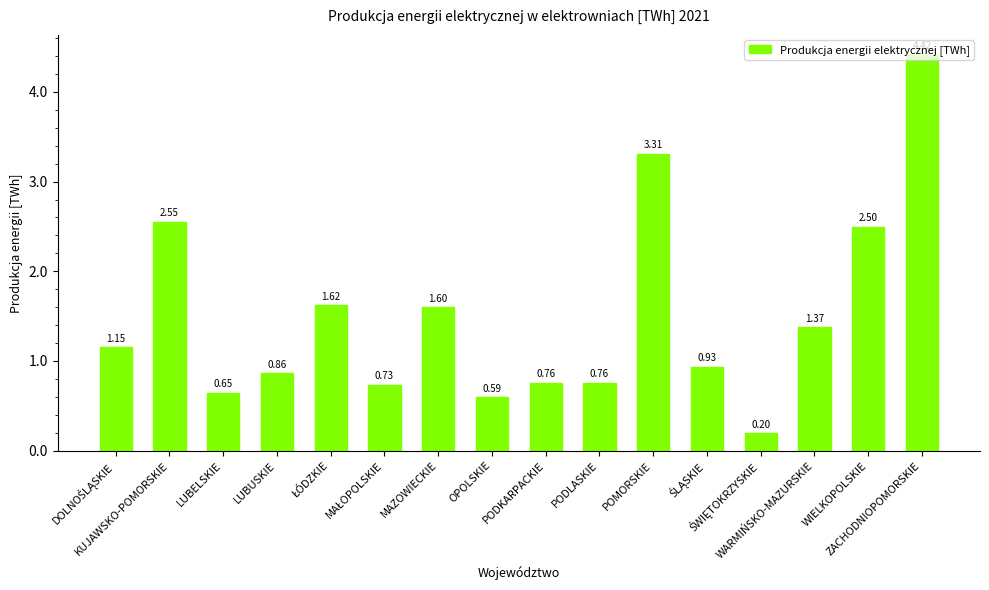

What is the difference between the maximum and minimum values?

4.2